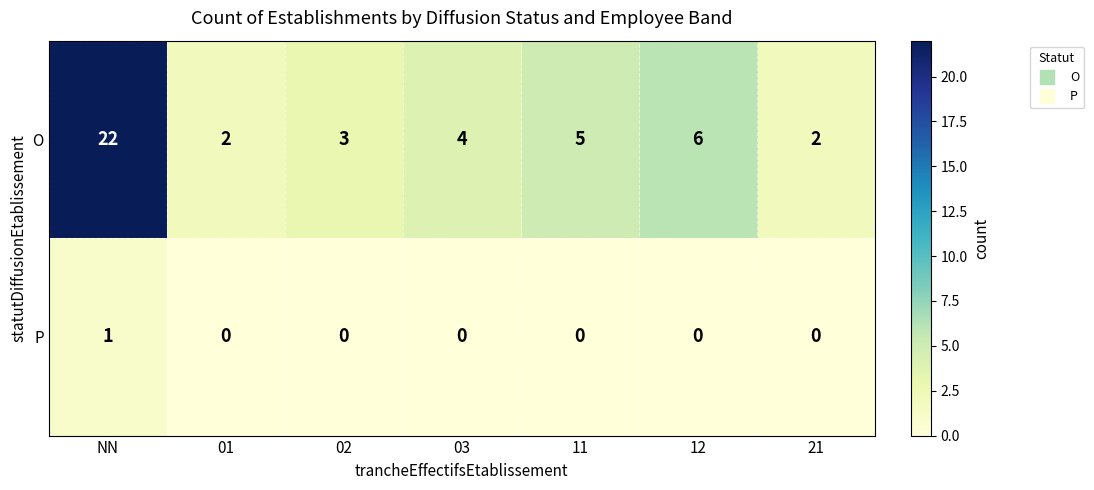

List the series in order of their peak value, highest first.

O, P